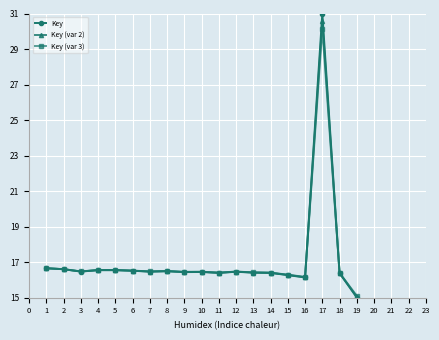

True or false: Key (var 2) has more than 0 interior local peaks.

True